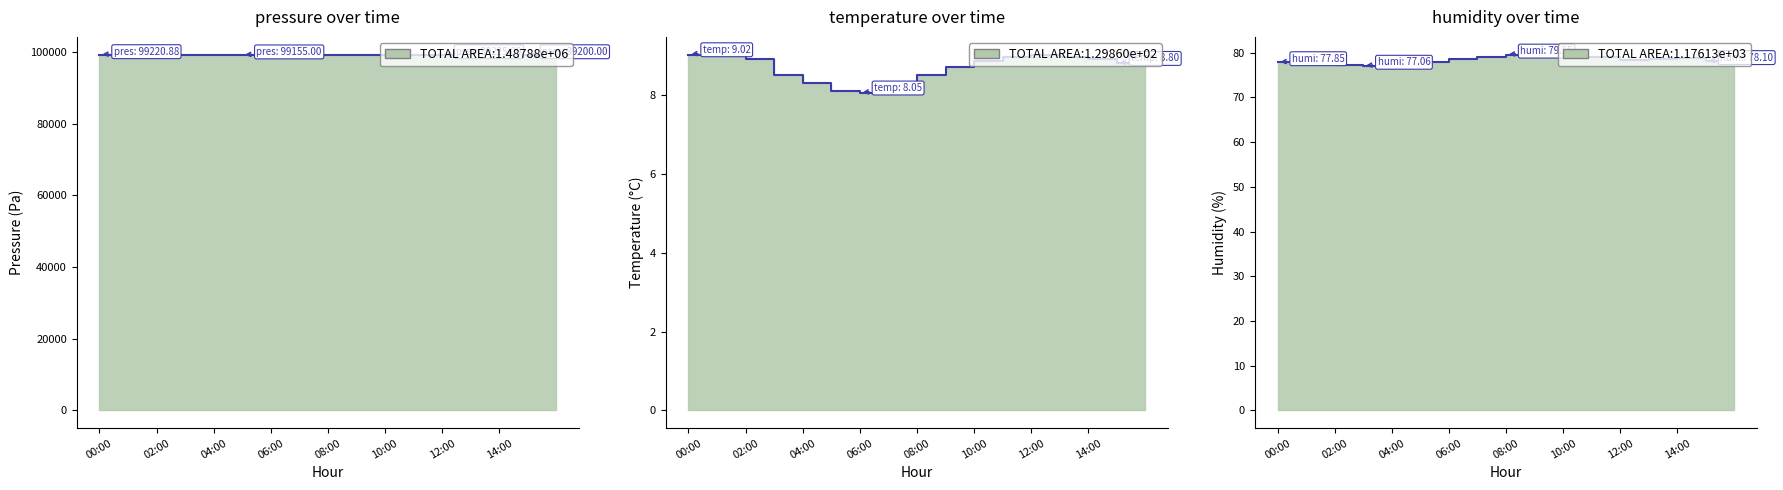

True or false: humidity has a value of 77.1 at 03:00.

True